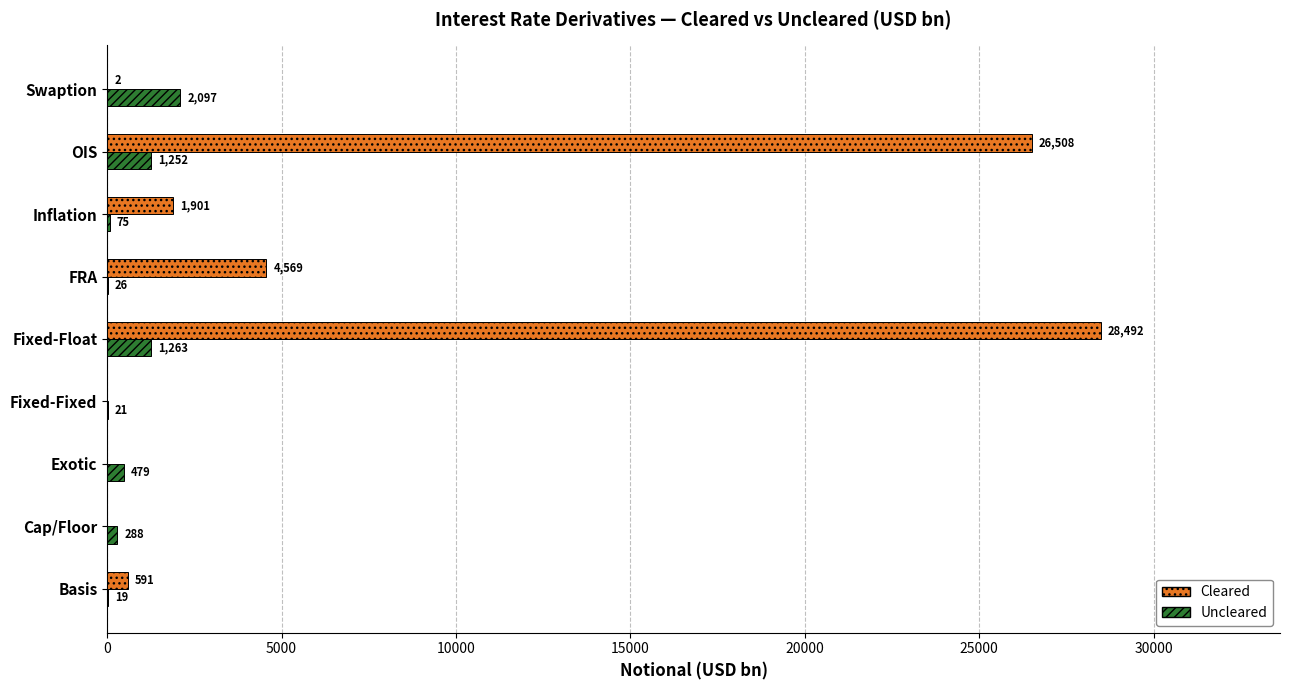

How many distinct data groups are displayed?

2